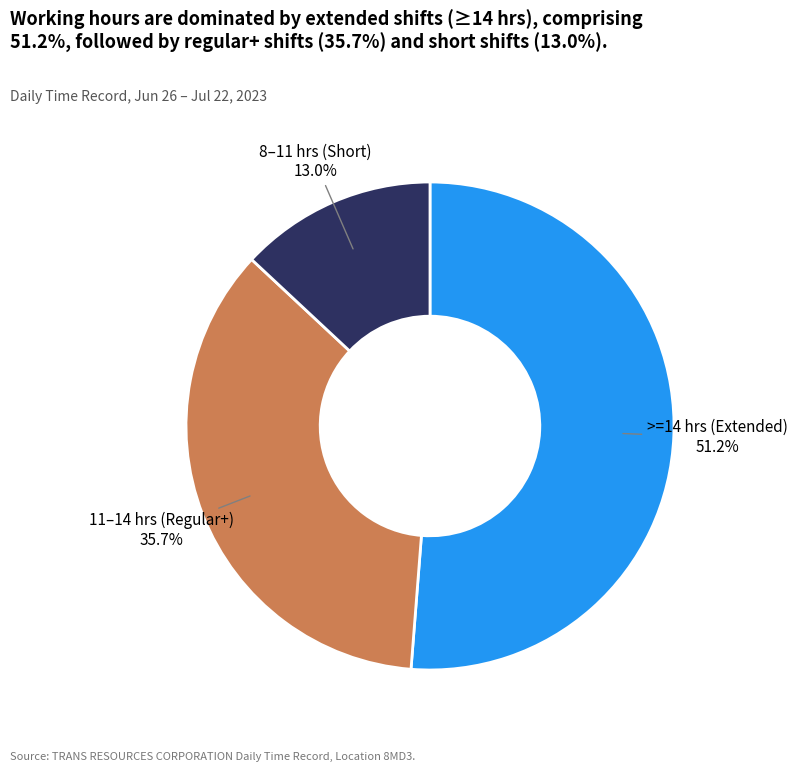

How many slices are in this pie chart?

3